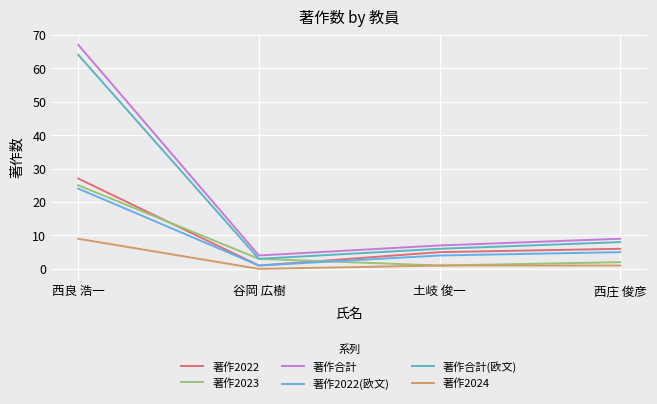

How many lines are shown in the chart?

6